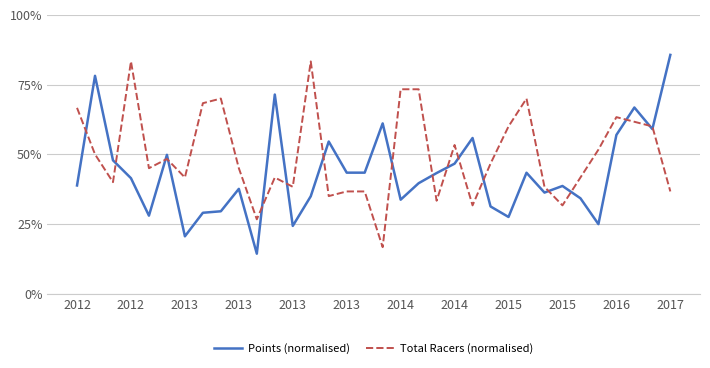

List the series in order of their overall mean, lowest first.

Points (normalised), Total Racers (normalised)